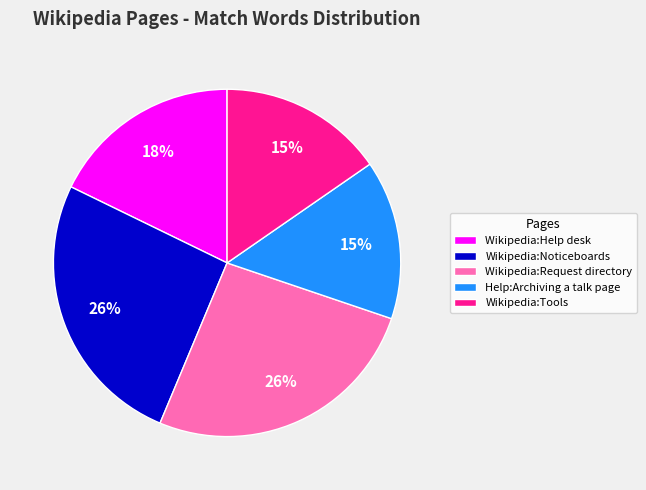

Approximately how many times larger is the value at Wikipedia:Noticeboards compared to Help:Archiving a talk page?

1.7